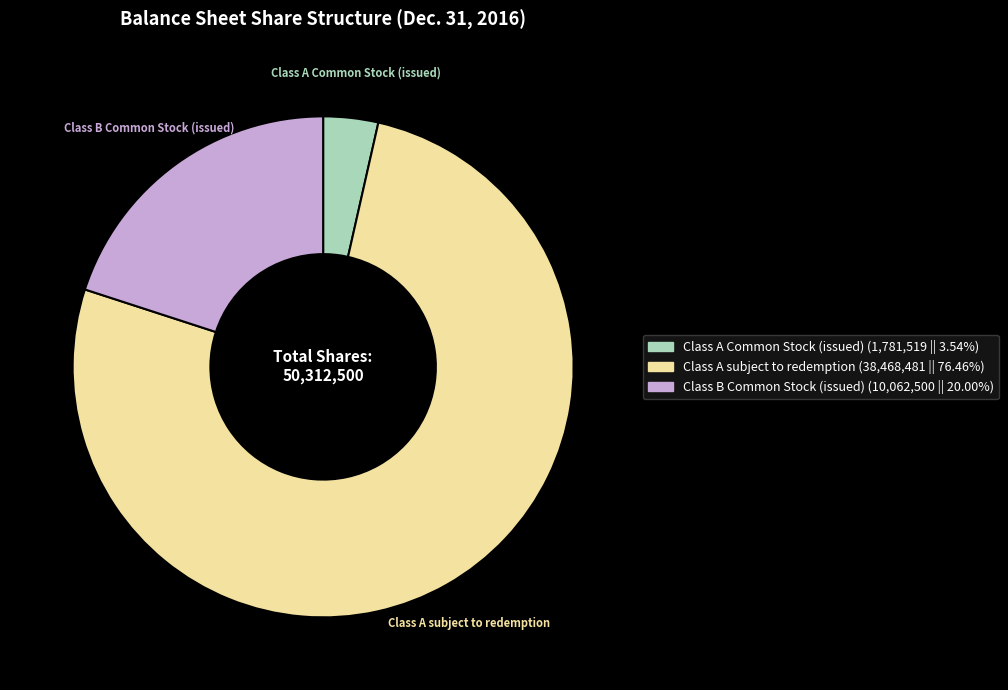

Which category has the smallest portion of the pie?

Class A Common Stock (issued)